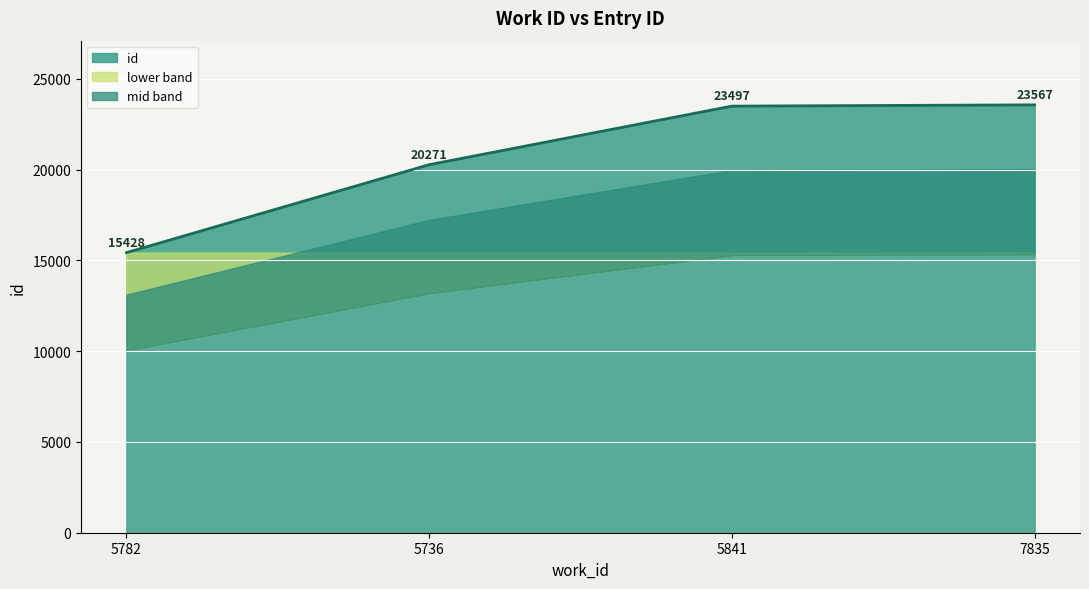

Rank the categories by value from lowest to highest.

5782, 5736, 5841, 7835